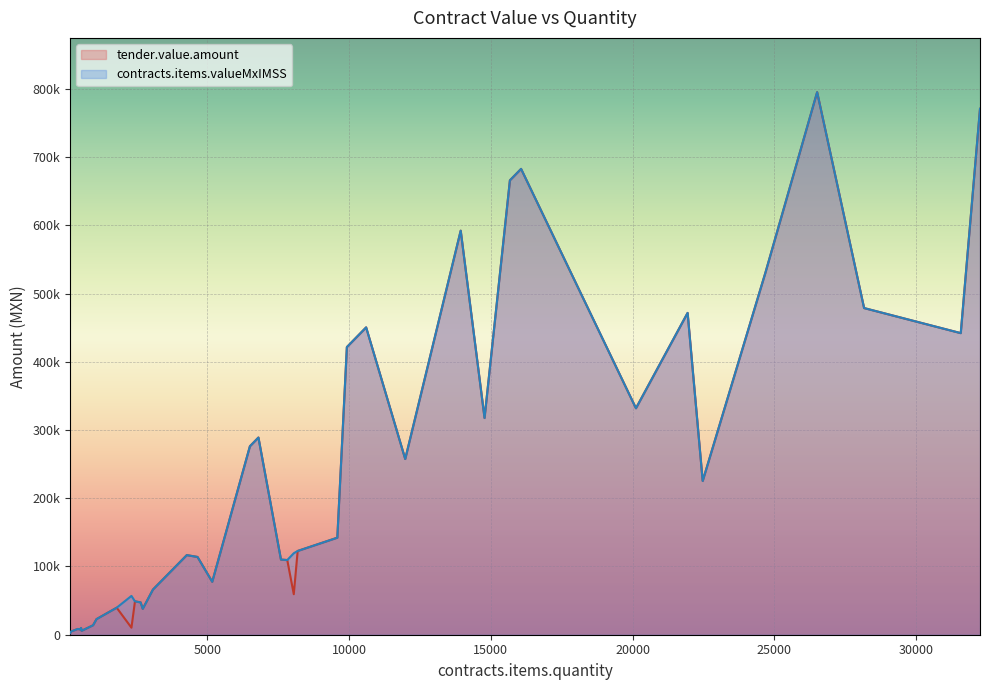

At which label does tender.value.amount reach its peak?

26508